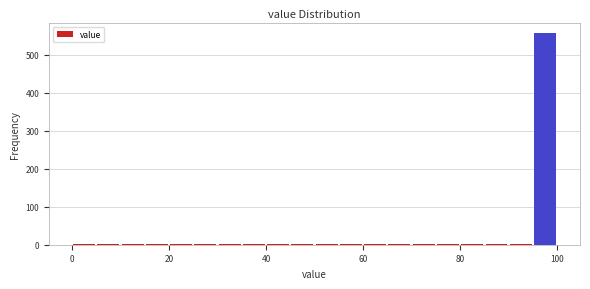

Read against the x-axis, roughly where is the centre of the tallest bar?

98